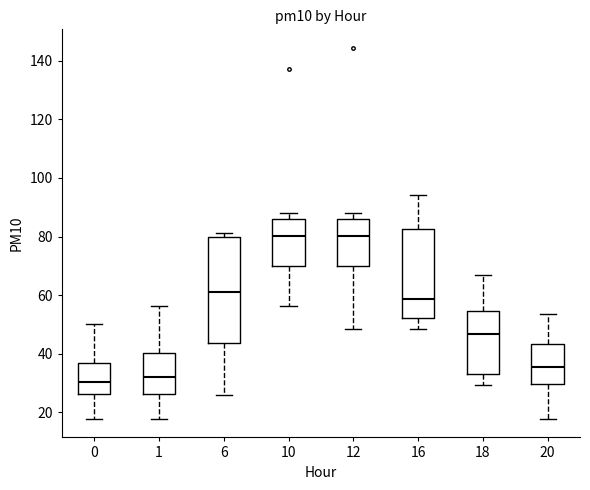

Reading left to right, transcribe this box plot: for each box, give where its median line is, the range the box spans, and where its two whiskers end, as read against the y-axis. The values are not printed on the chart, so give them approximately, as read against the axis.

0: median 30, box 26 to 36, whiskers 18 to 50
1: median 32, box 26 to 40, whiskers 18 to 56
6: median 62, box 44 to 80, whiskers 26 to 82
10: median 80, box 70 to 86, whiskers 56 to 88
12: median 80, box 70 to 86, whiskers 48 to 88
16: median 58, box 52 to 82, whiskers 48 to 94
18: median 46, box 32 to 54, whiskers 30 to 66
20: median 36, box 30 to 44, whiskers 18 to 54